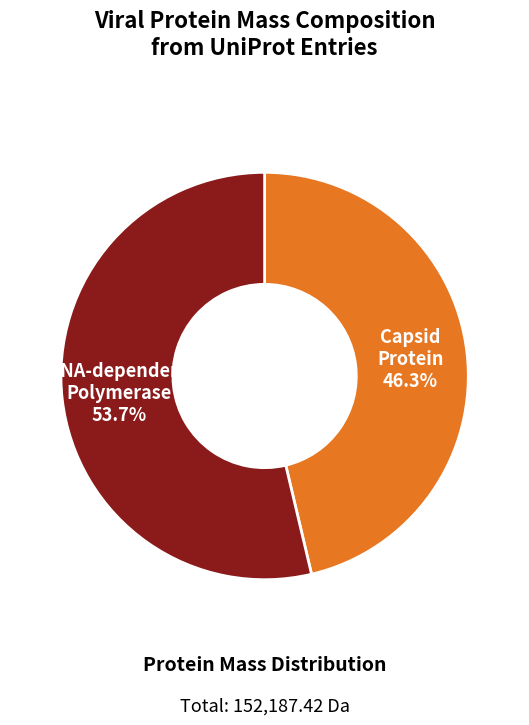

Is there any slice that represents more than half of the pie?

Yes